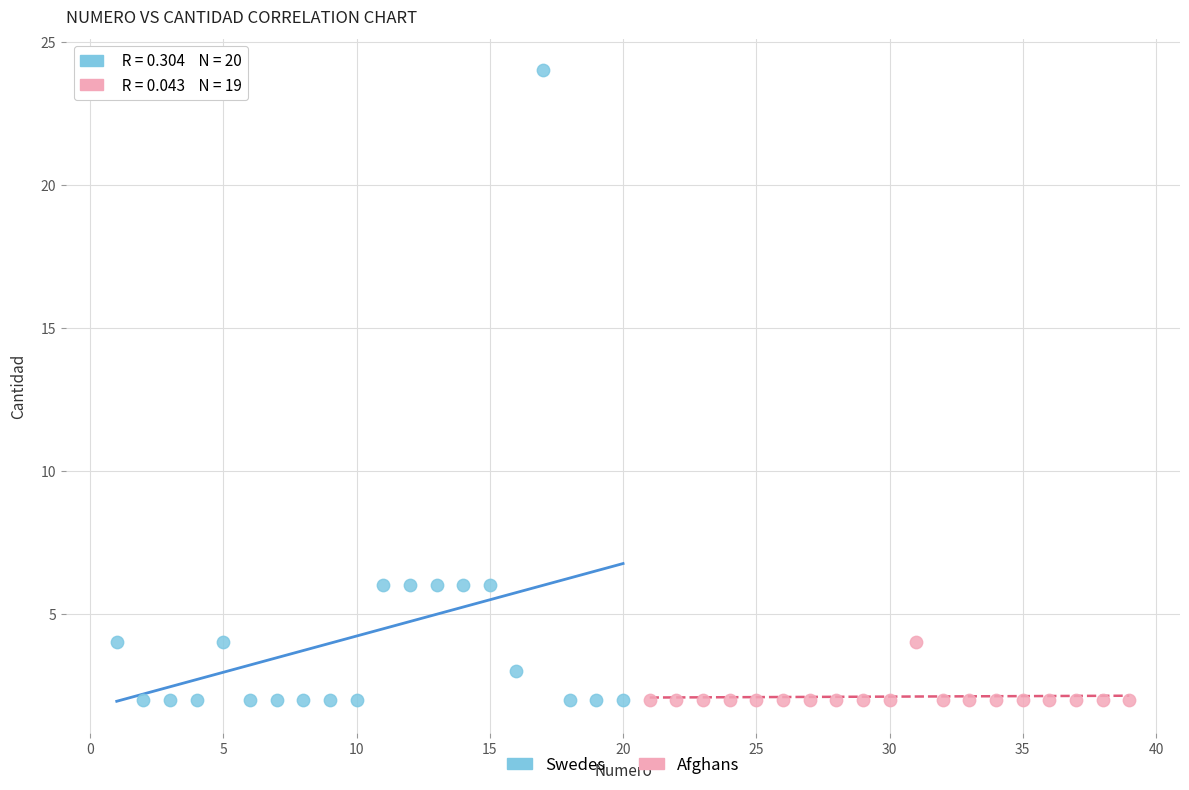

What are all the series names shown in the legend?

Swedes, Afghans